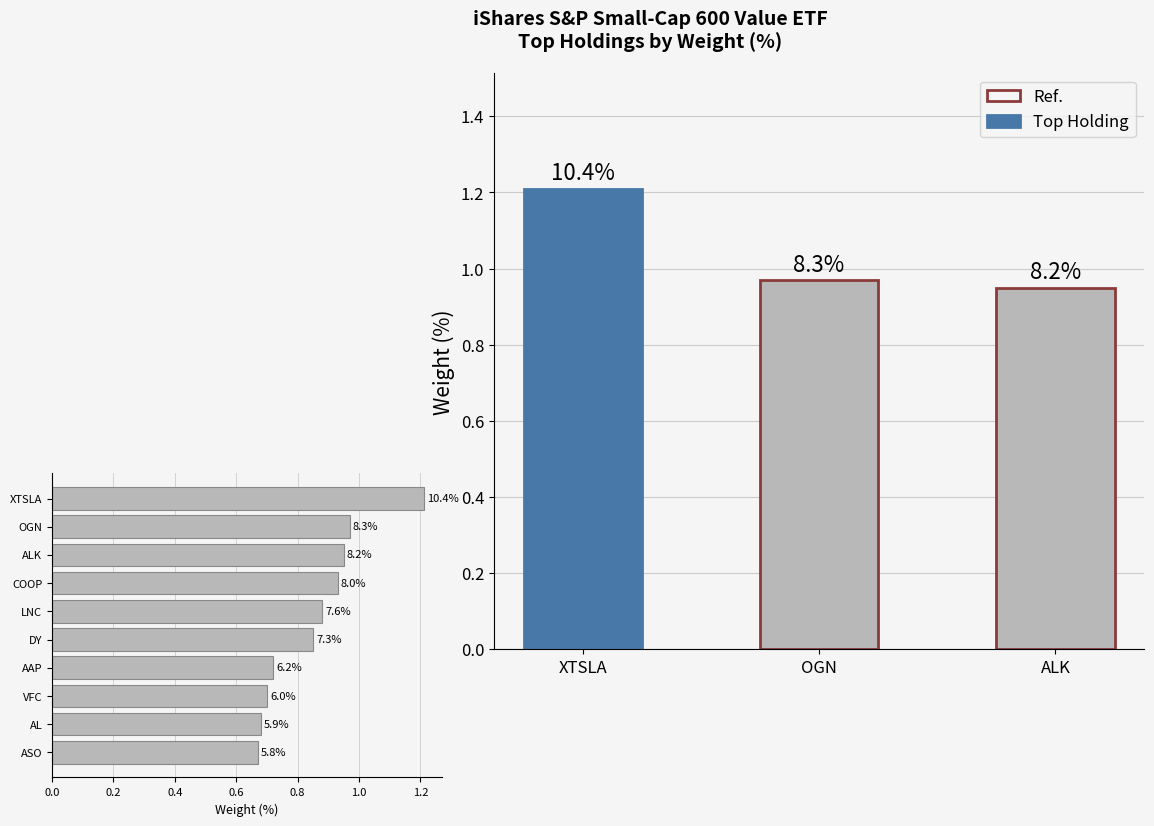

What is the sum of all values?

8.6